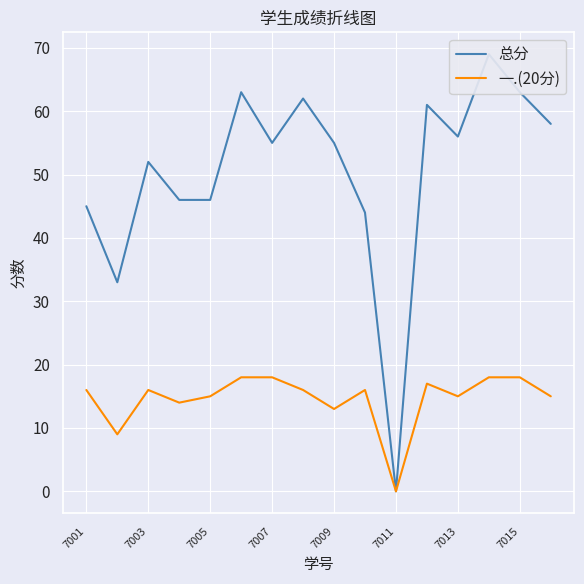

At which category is the sum across all series the highest?

13